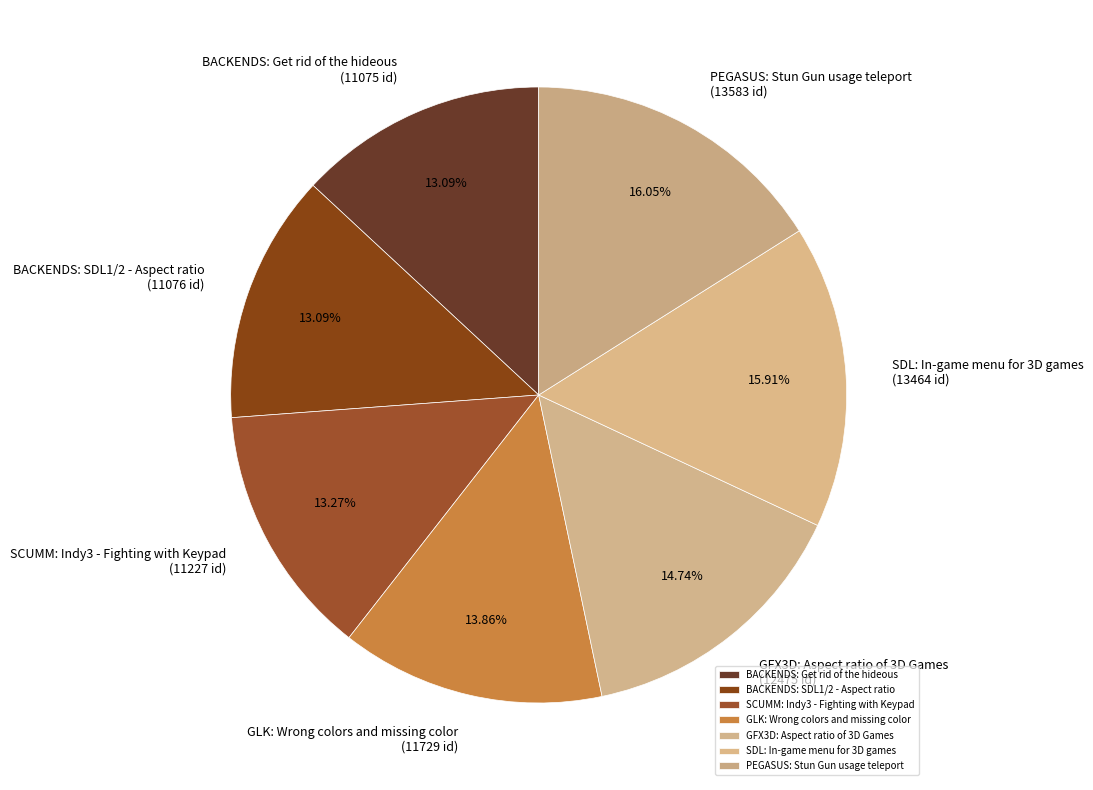

How many segments does this pie chart have?

7